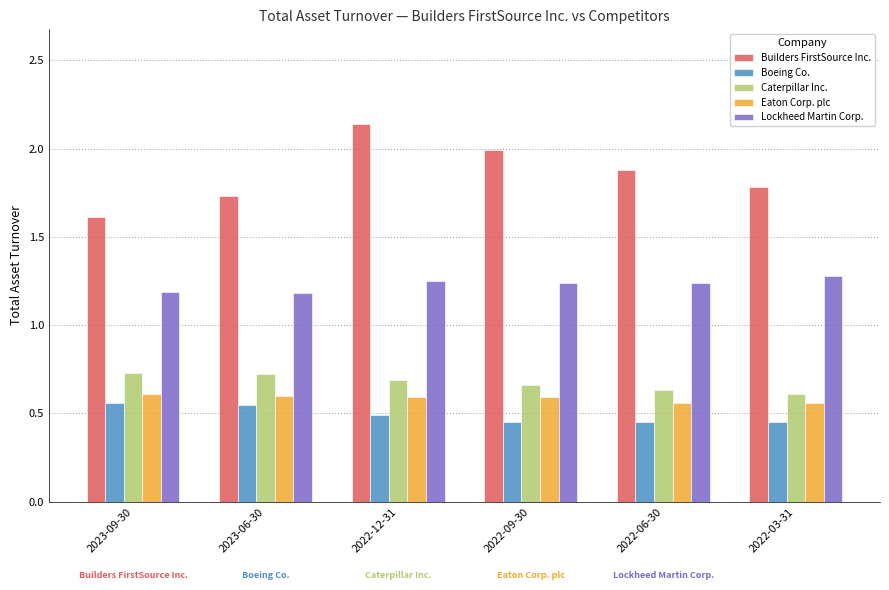

Count the Boeing Co. values in the range 0 to 1.

6